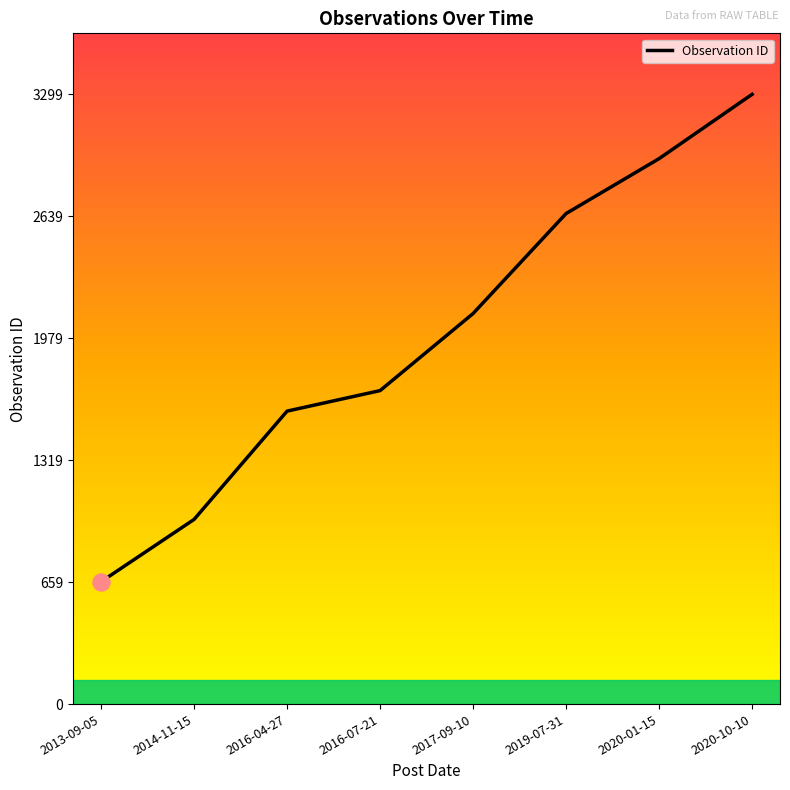

What is the change in value from 2014-11-15 to 2016-04-27?

+586